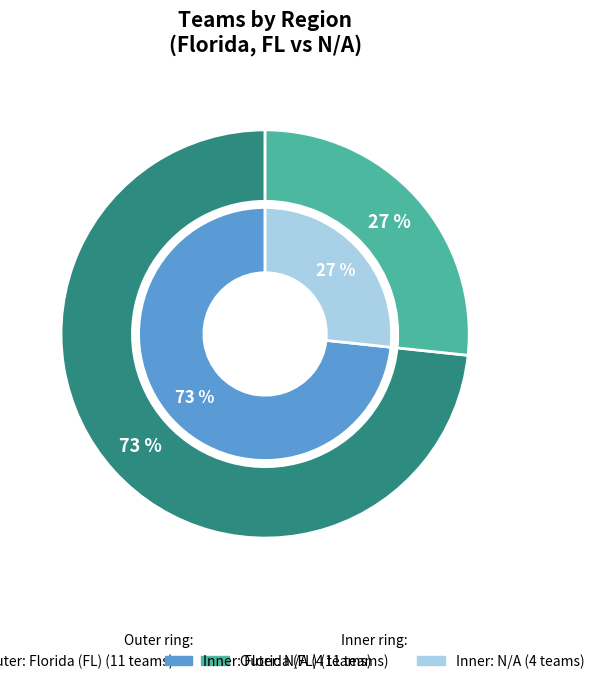

True or false: Florida (FL) accounts for 73% of the total.

True